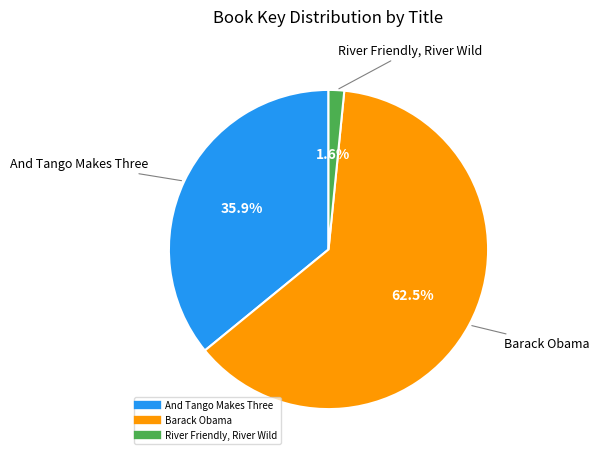

What percentage is NOT represented by And Tango Makes Three?

64.1%